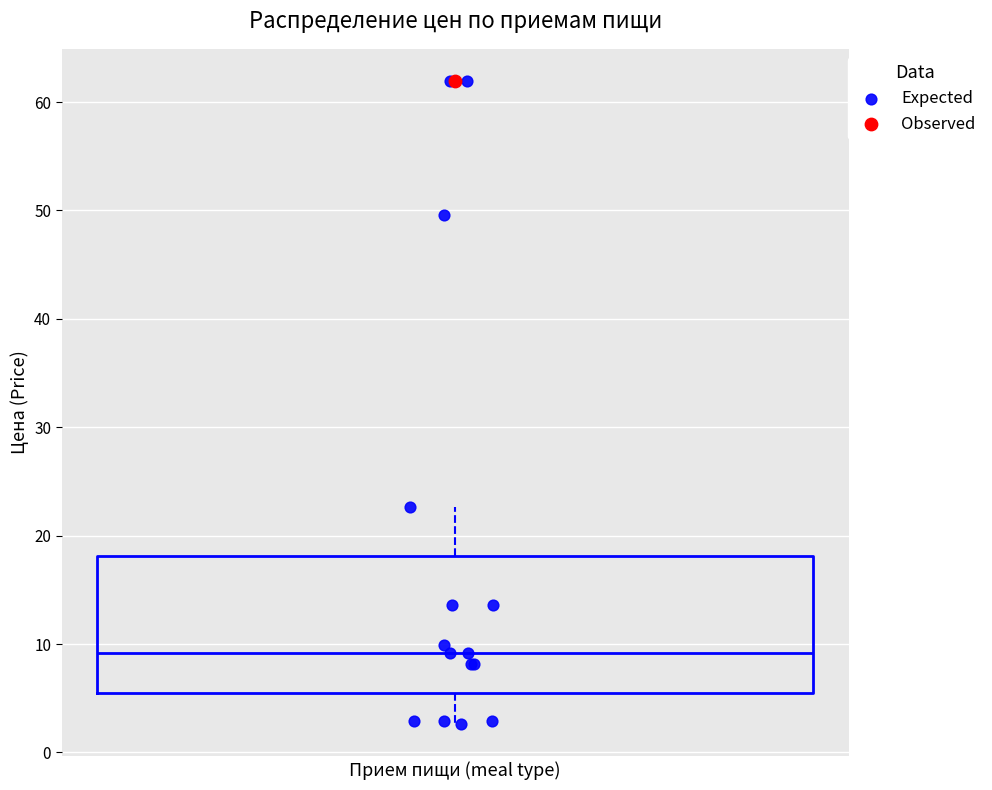

Transcribe this box plot: give where the median line is, the range the box spans, and where the two whiskers end, as read against the y-axis. The values are not printed on the chart, so give them approximately, as read against the axis.

median 9, box 6 to 18, whiskers 3 to 23